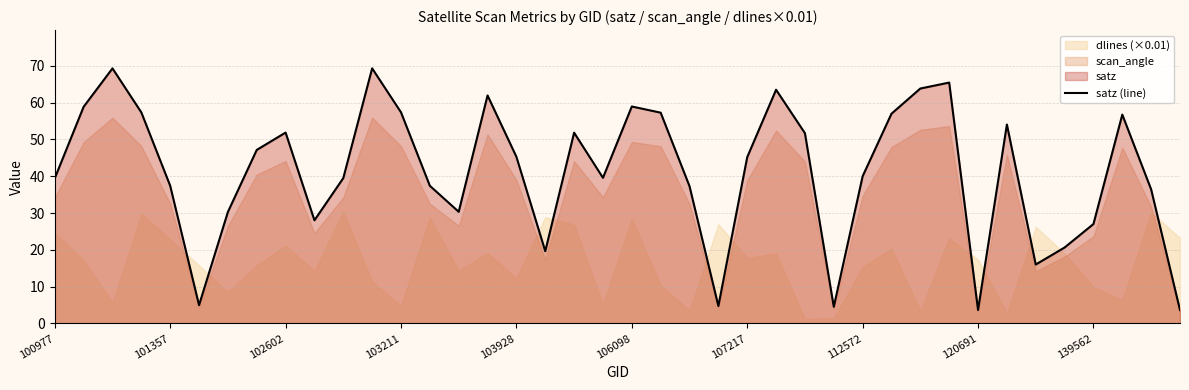

The value of satz (line) at 103211 is 79.0. True or false?

False